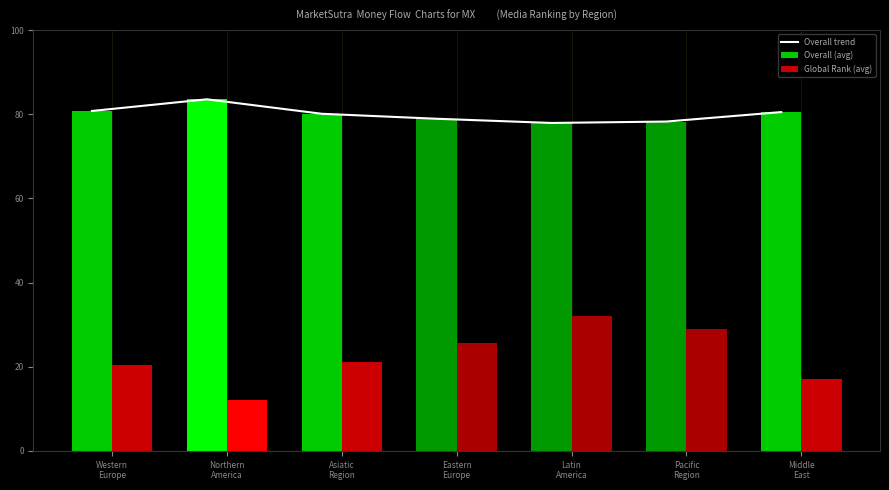

What is the total value across all series at Eastern
Europe?

183.5